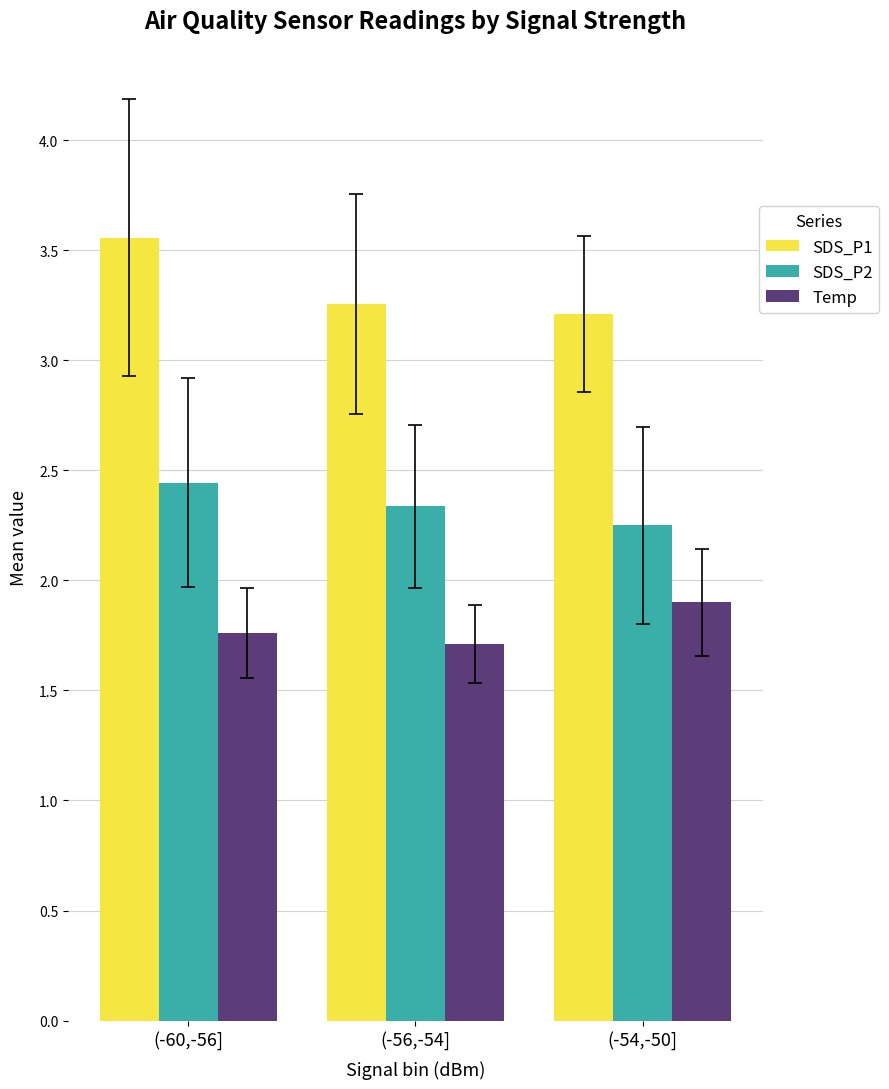

Which series has the largest total across all categories?

SDS_P1